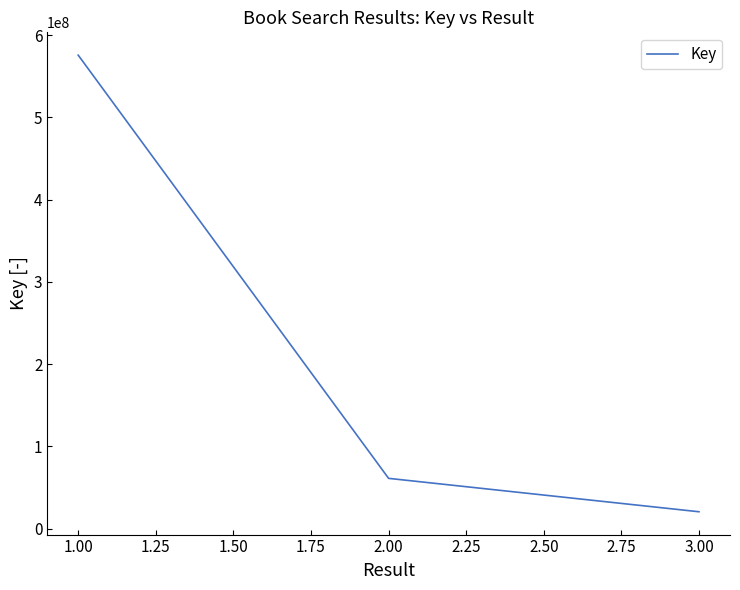

How many distinct data groups are displayed?

1